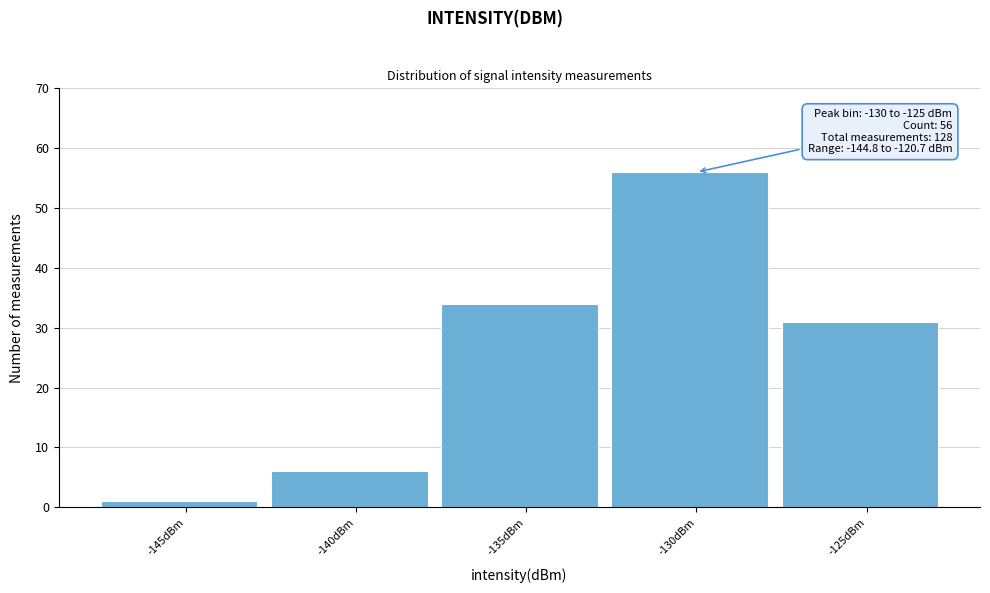

Reading left to right, what are all the values shown in this chart?

-145dBm=1	-140dBm=6	-135dBm=34	-130dBm=56	-125dBm=31